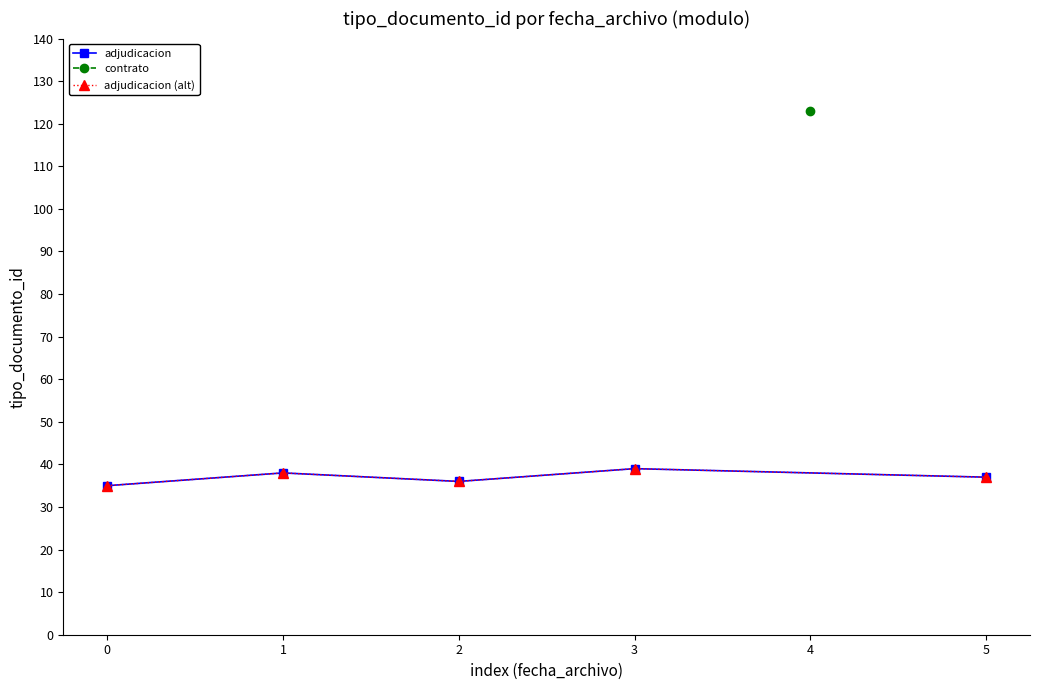

Is this an area chart (filled region under the line)?

No